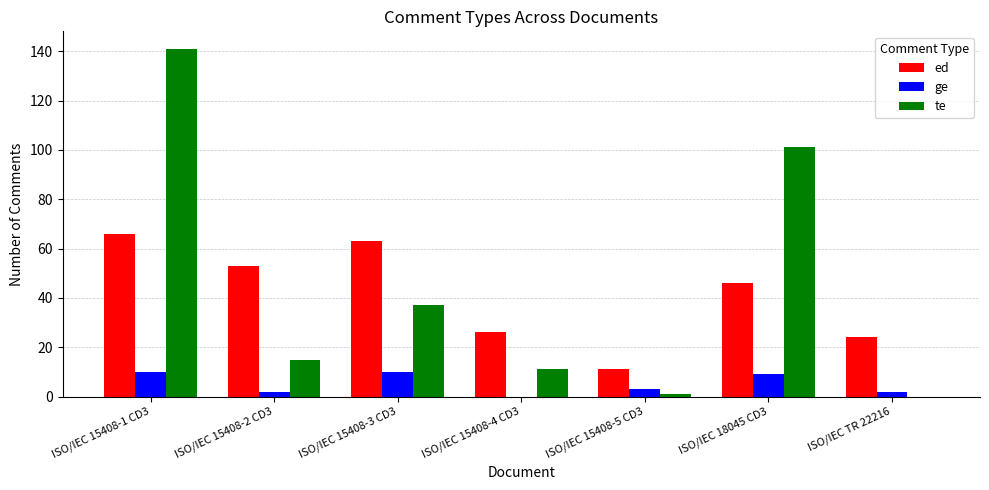

Count the number of categories in the chart.

7